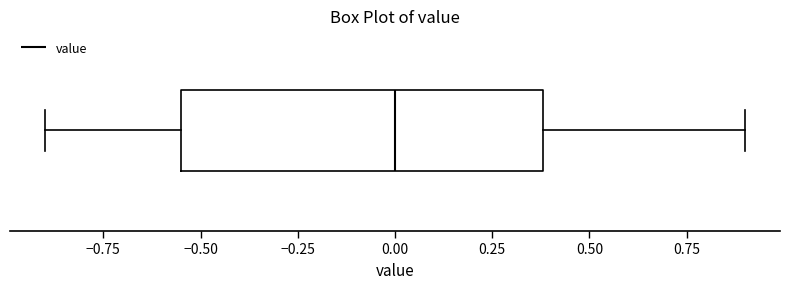

Where is the right edge of the box on the x-axis? The values are not printed on the chart, so give them approximately, as read against the axis.

0.40